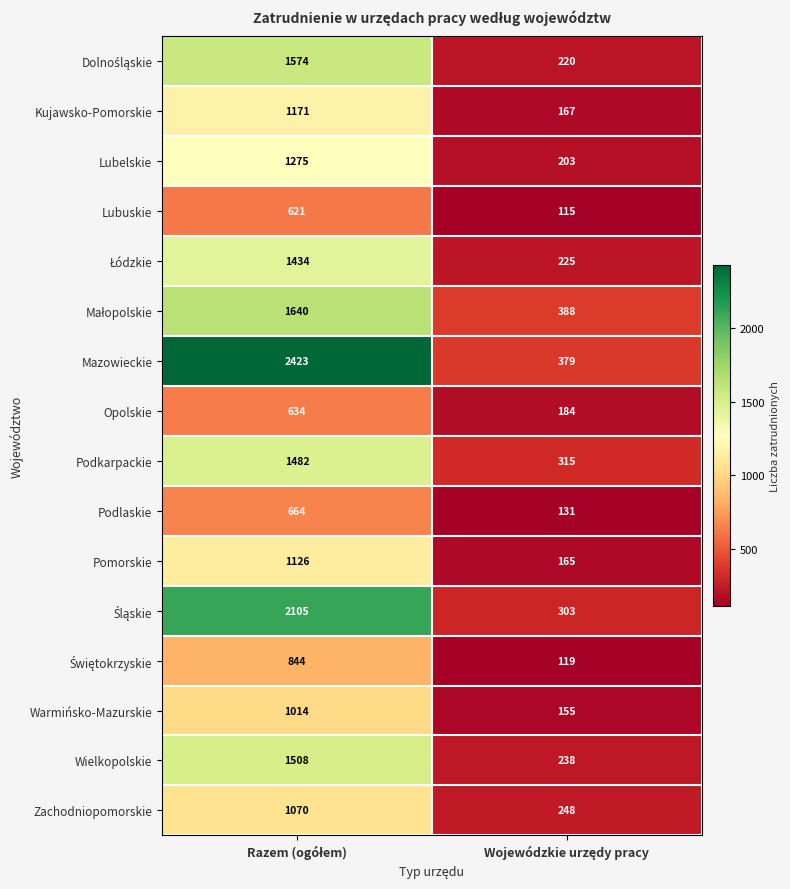

What is the average value of the Lubelskie series?

739